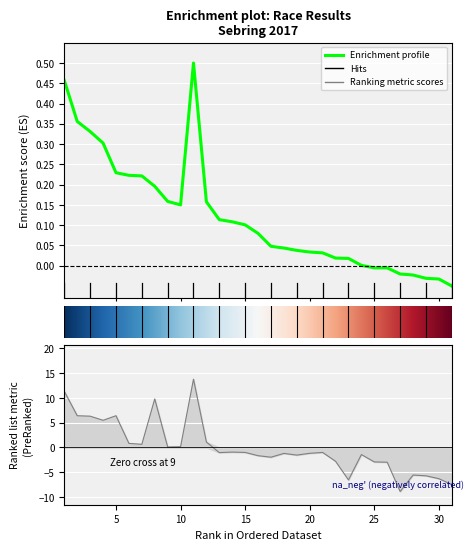

Where is Best Lap time nearest to the value 2?

12